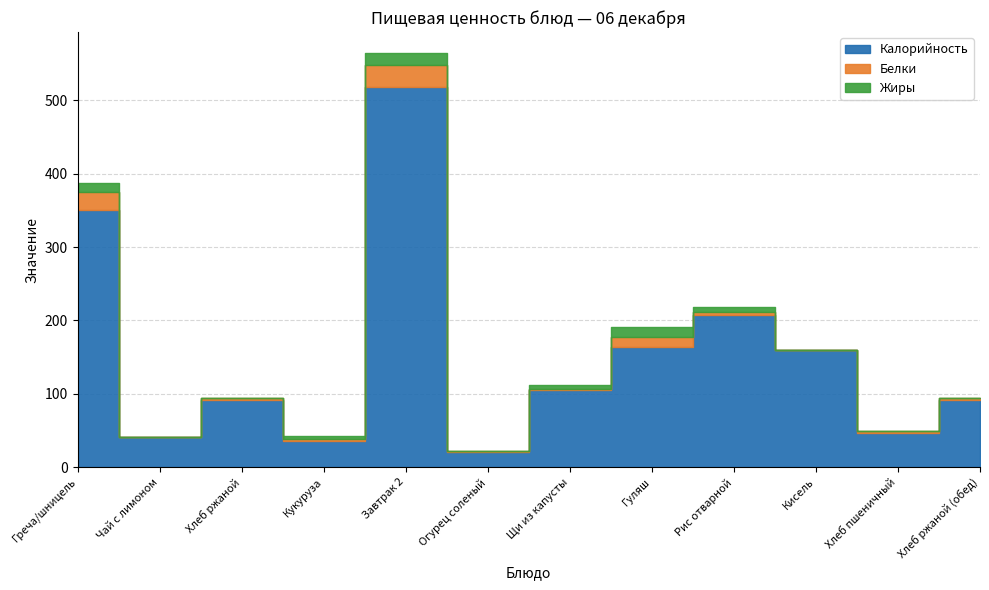

At which label does Жиры first exceed 4?

Греча/шницель